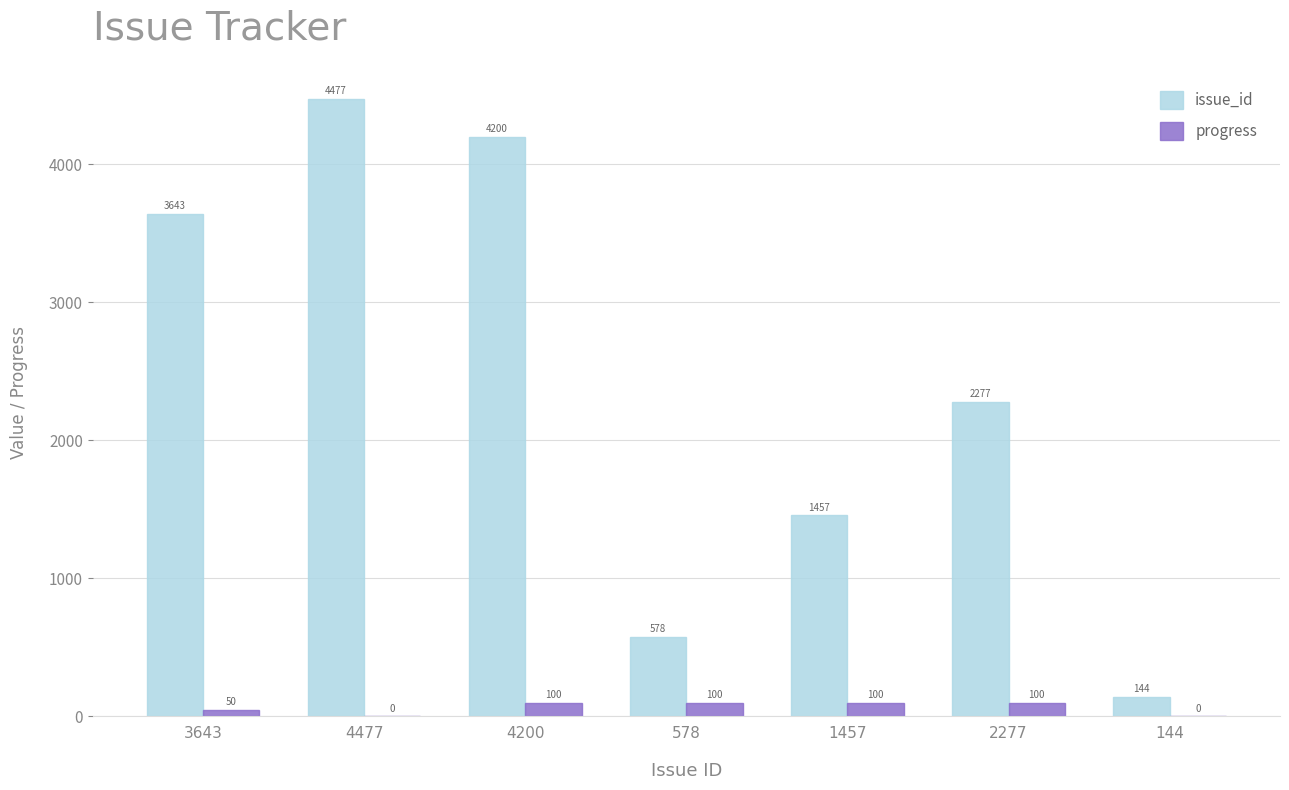

What is the difference between the issue_id values at 1457 and 144?

1313